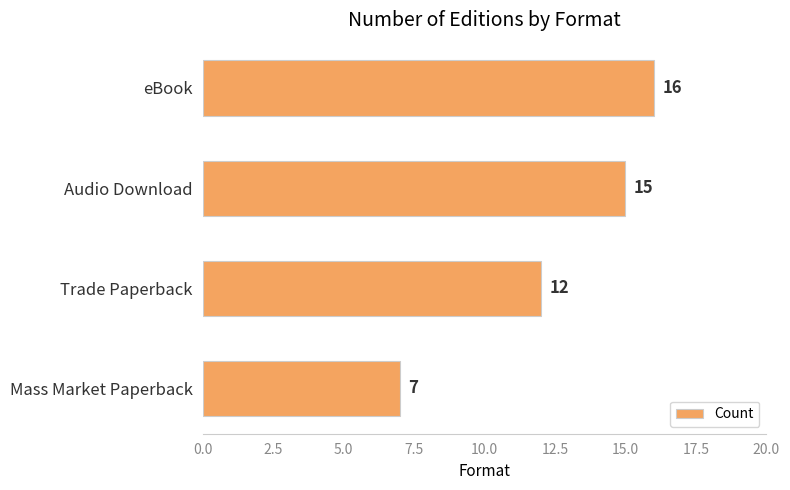

What is the difference between the maximum and minimum values?

9